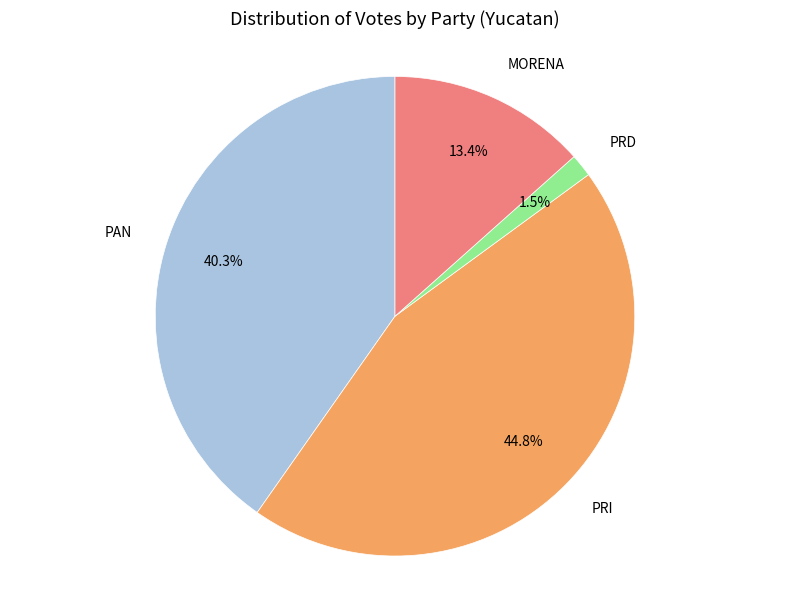

How many slices are in this pie chart?

4